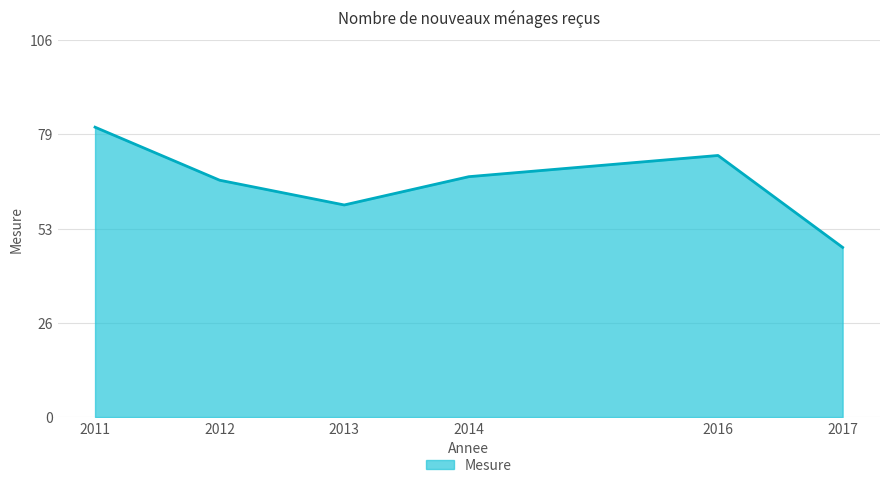

Rank the categories by value from highest to lowest.

2011, 2016, 2014, 2012, 2013, 2017